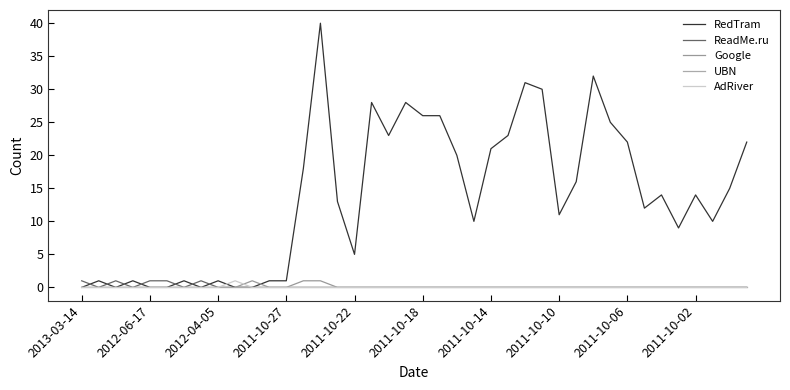

Does the chart have visible grid lines?

No